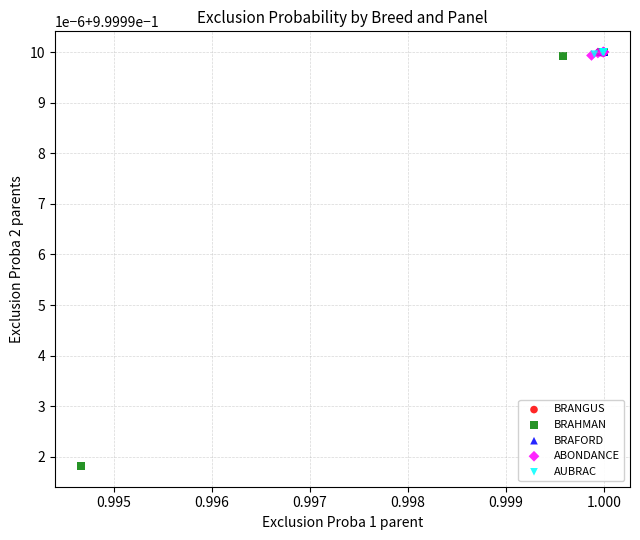

Which series has the largest Y range (max minus min)?

BRAHMAN